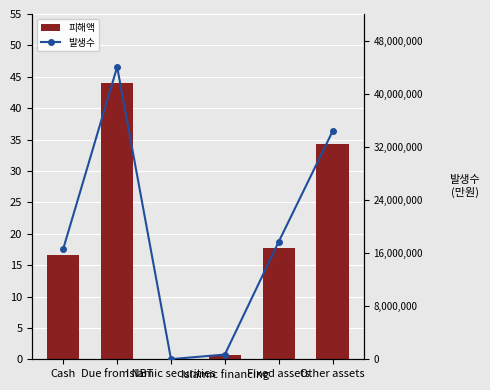

Reading left to right, what are all the values shown in this chart?

피해액: 16.7	44.0	0.0	0.7	17.7	34.3
발생수: 16683619.0	44030039.0	35000.0	726287.0	17698652.0	34312157.0